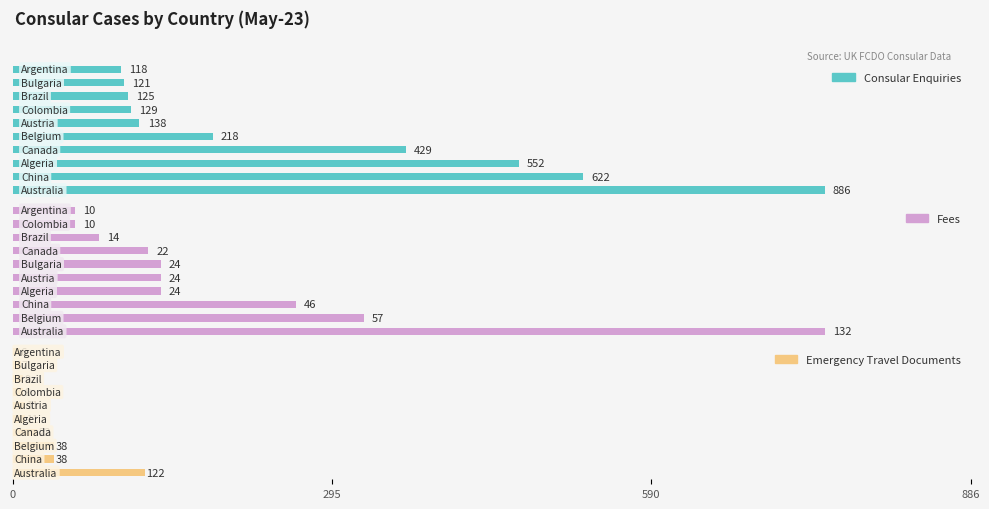

What is the difference between the maximum and minimum values in the Fees series?

122